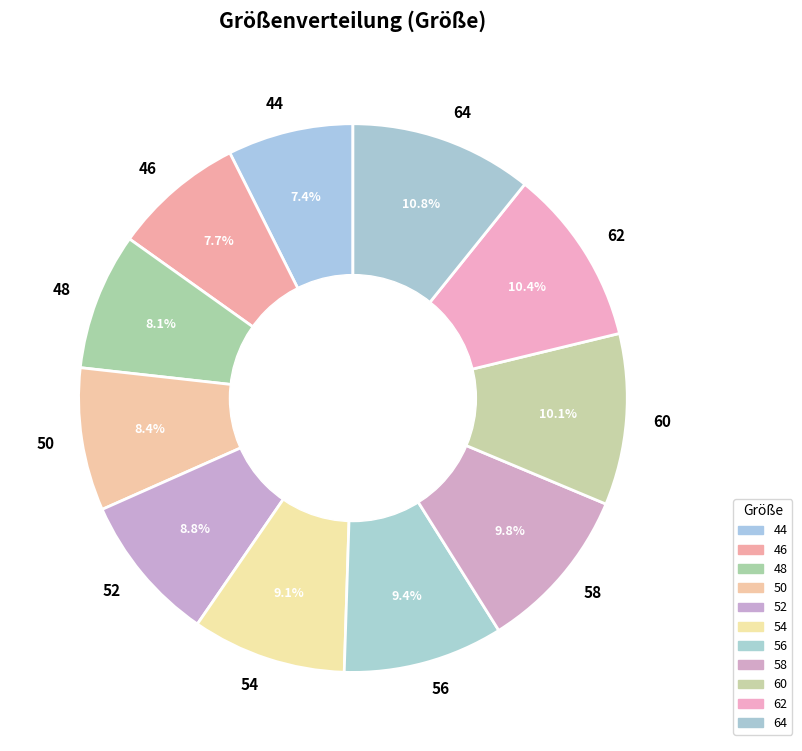

To the nearest percent, what is the combined percentage of 52 and 58?

19%